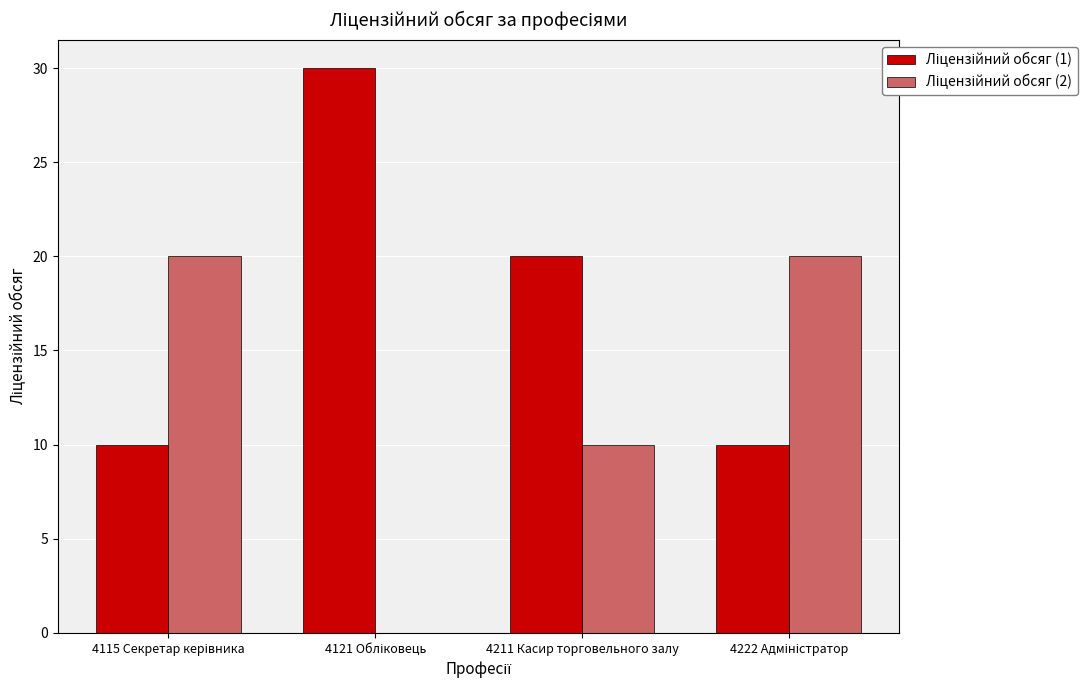

What is the maximum value shown in the chart?

30